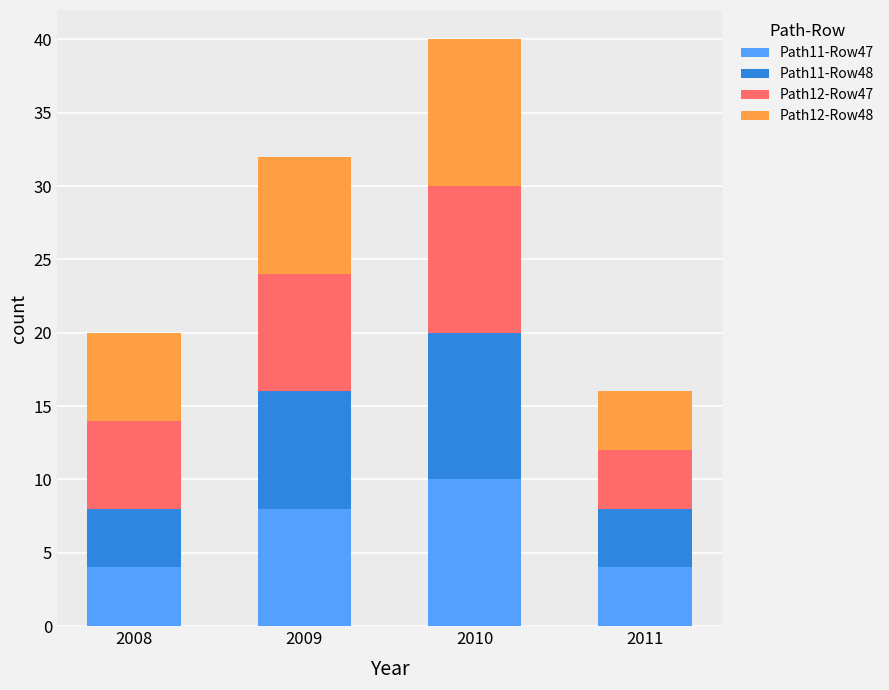

What is the difference between the Path11-Row47 values at 2008 and 2010?

6